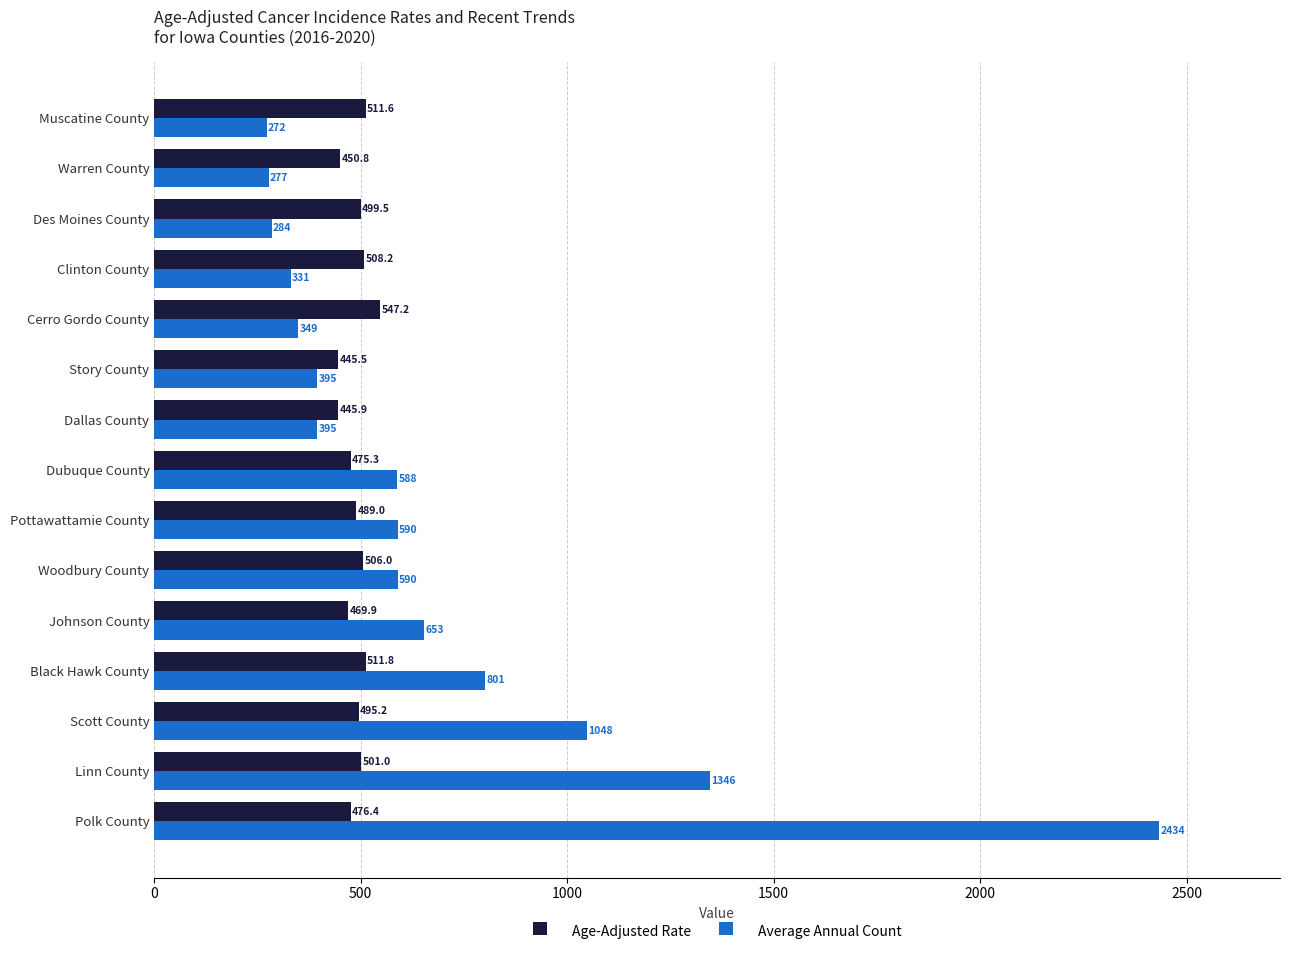

List the series in order of their overall mean, highest first.

Average Annual Count, Age-Adjusted Rate